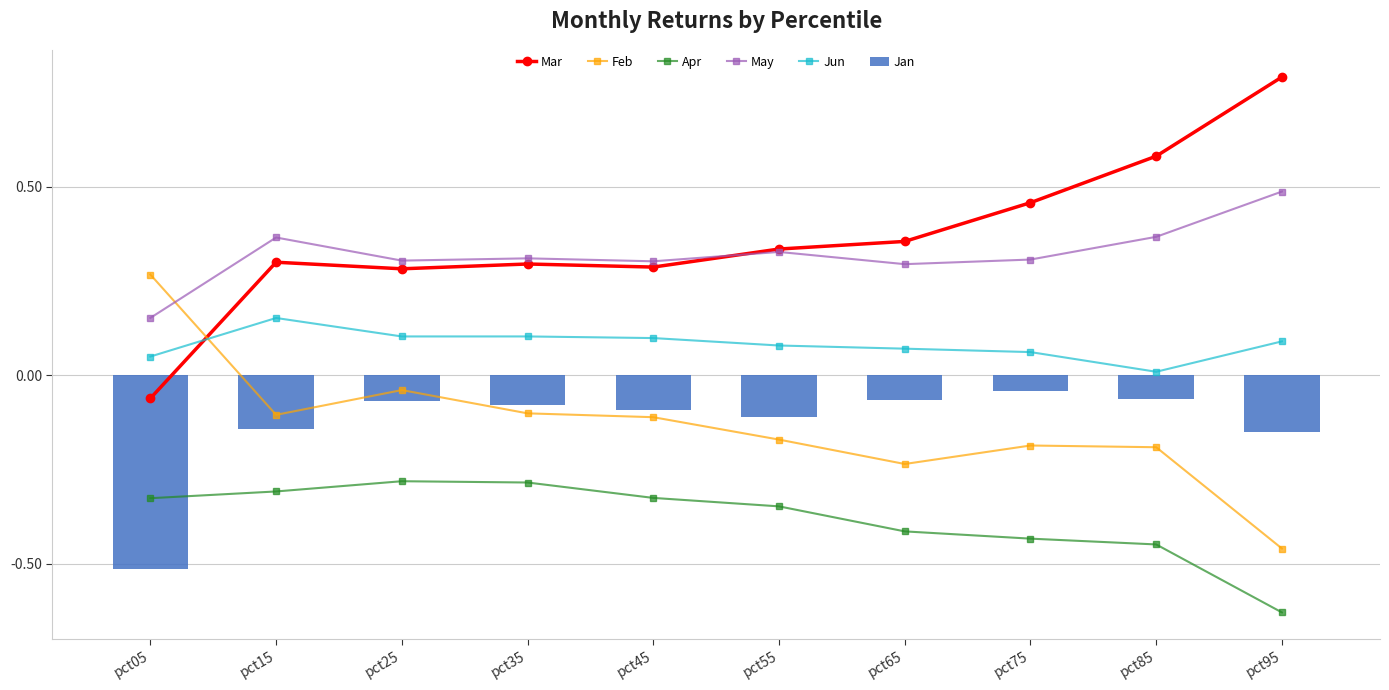

At how many categories does at least one series exceed 0?

10